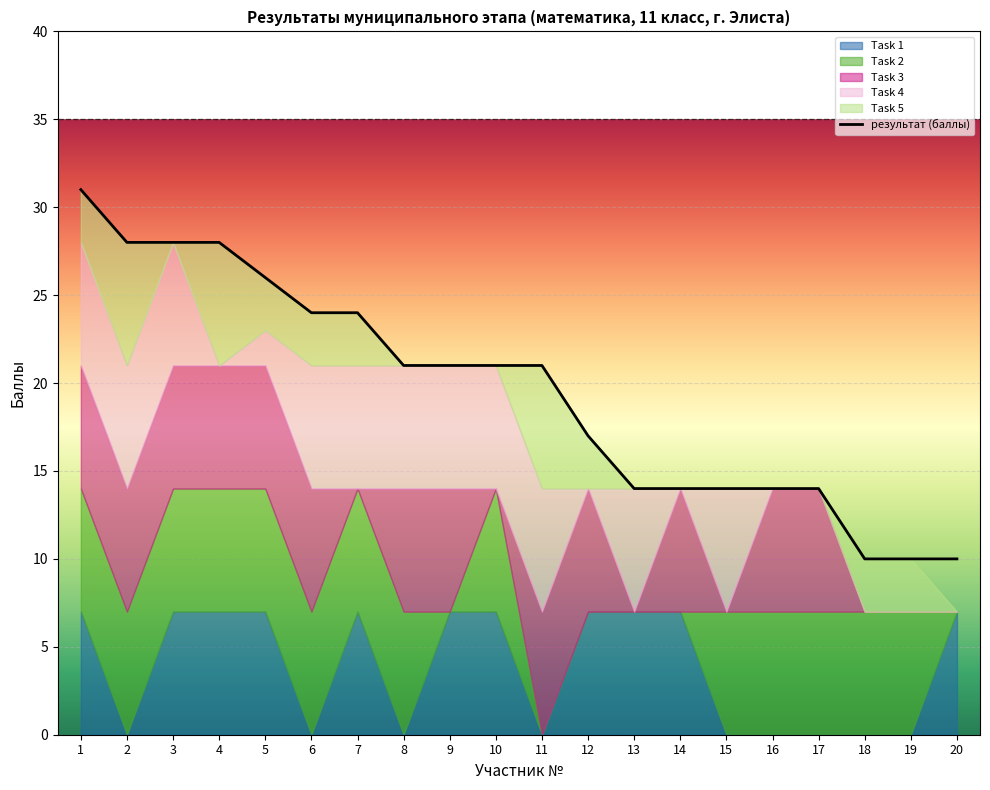

What is the value of the 5th point from the left?

26